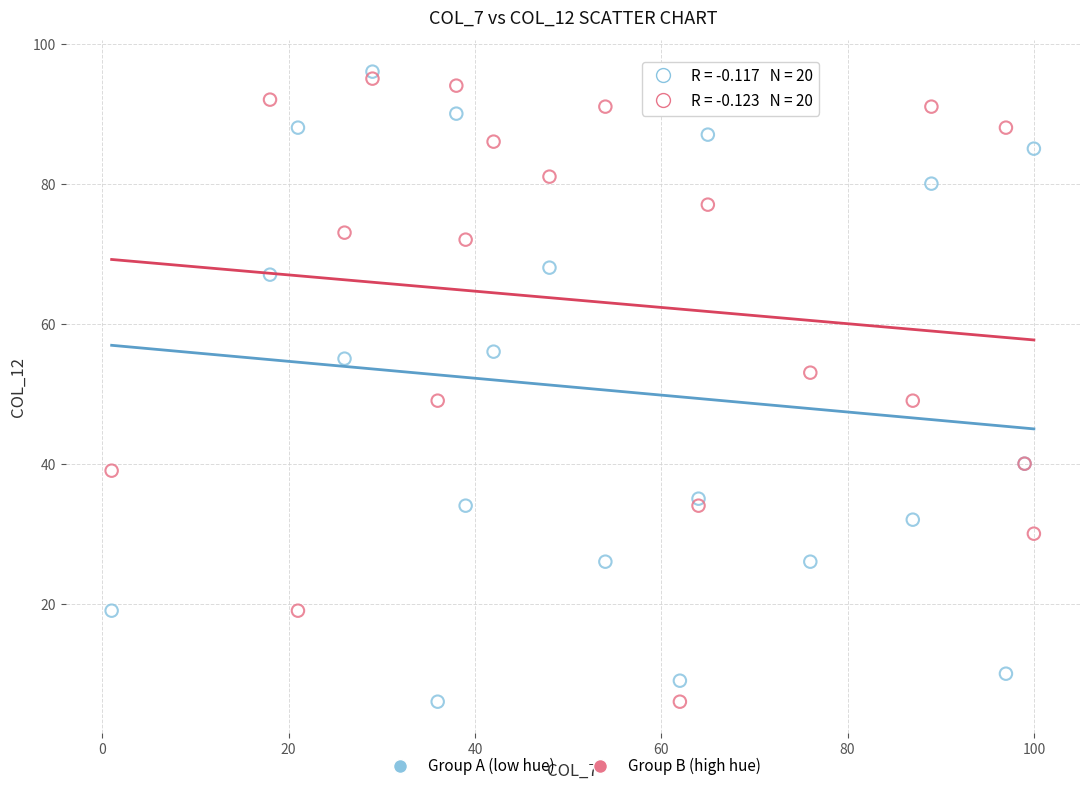

What is the X range (max minus min) for the scatter plot?

99